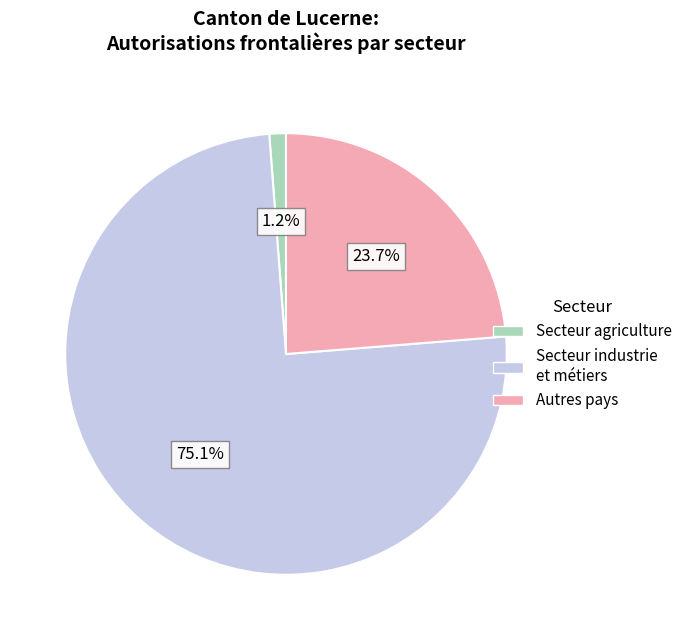

Is there a majority slice in this chart?

Yes